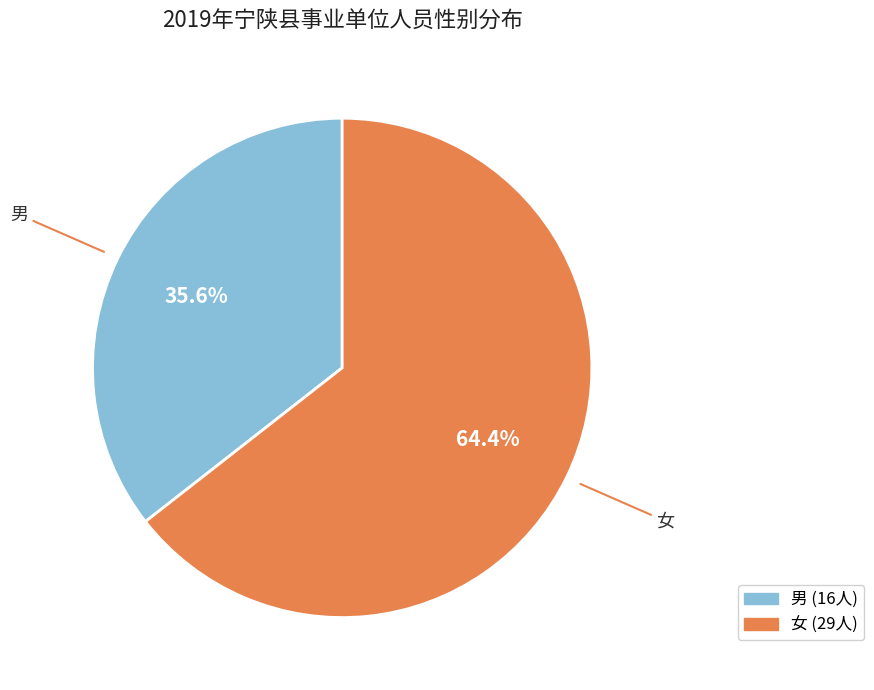

True or false: 男 accounts for 36% of the total.

True